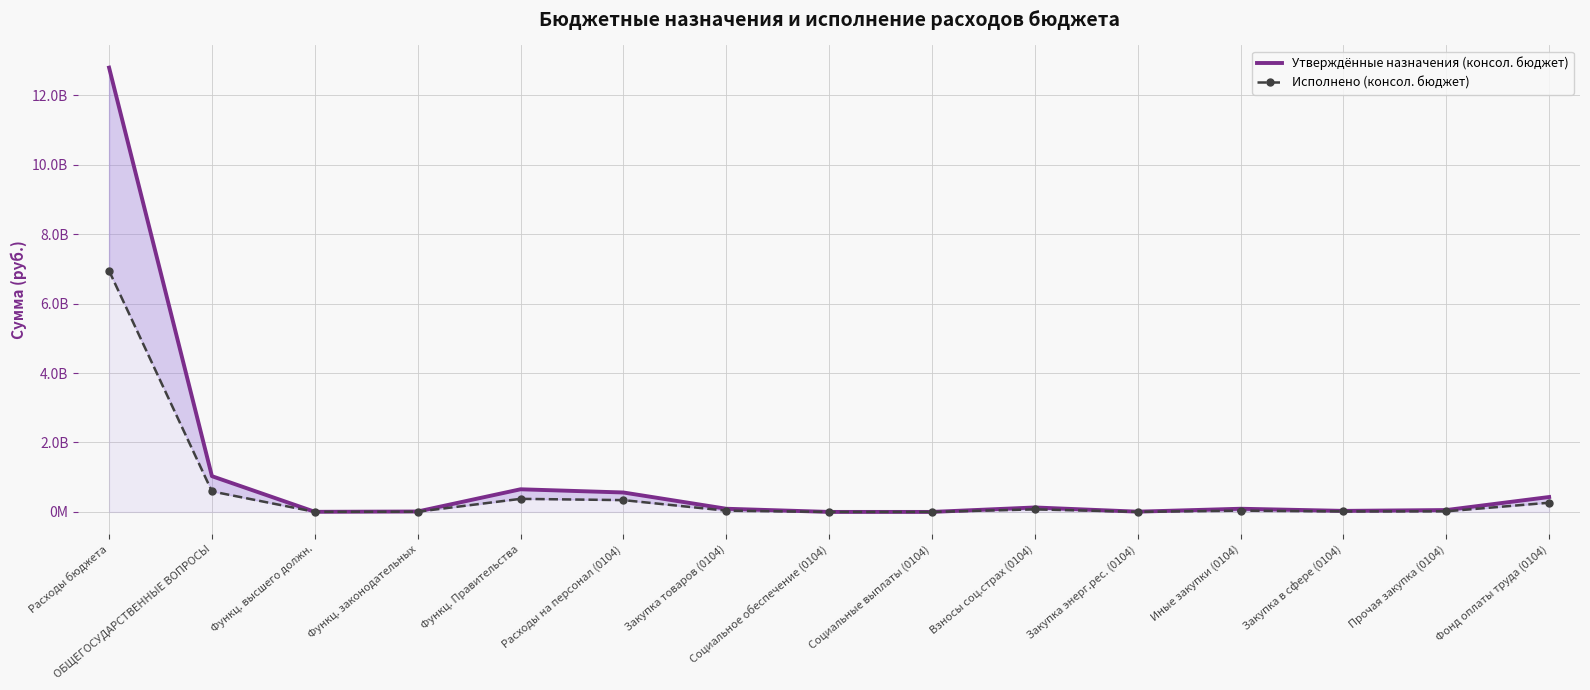

In Утверждённые назначения (консол. бюджет), how many points are lower than both neighbors (excluding endpoints)?

4